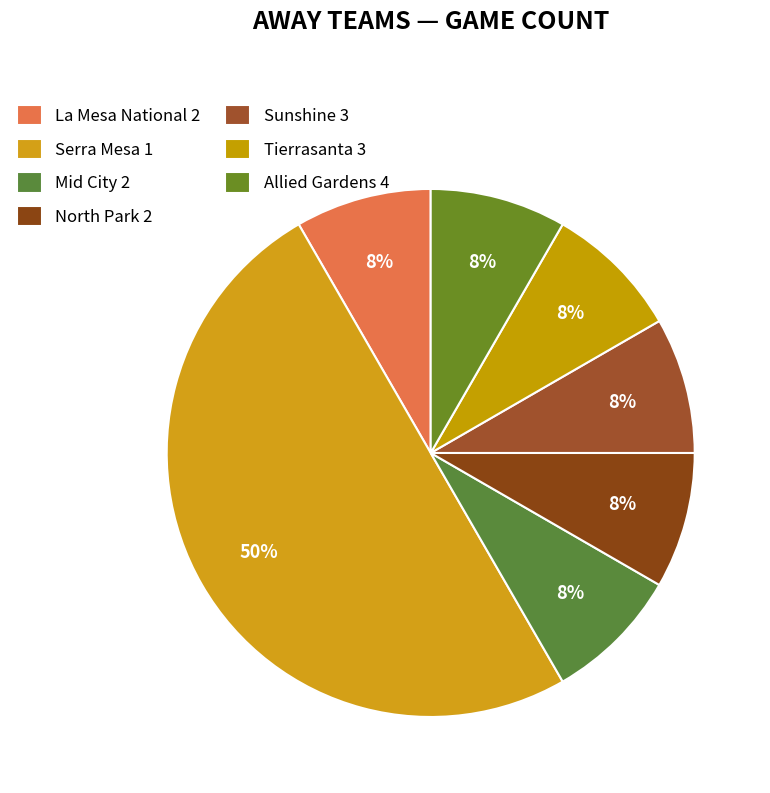

The Tierrasanta 3 slice represents 8% of the pie. True or false?

True